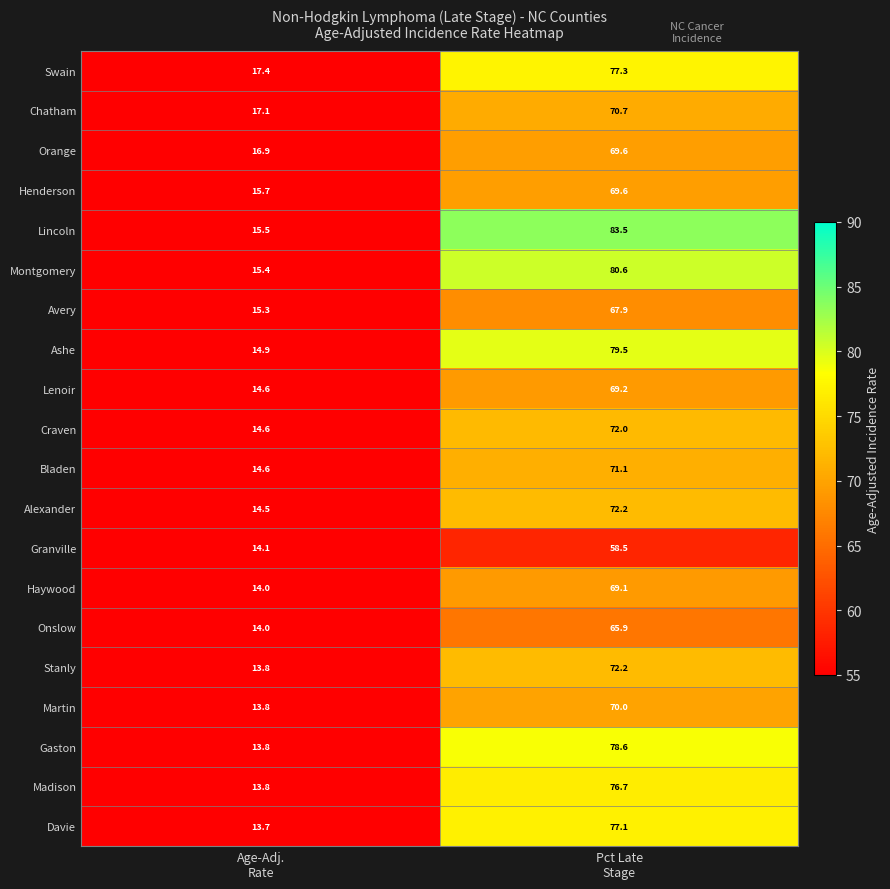

What is the average value of the Onslow series?

40.0